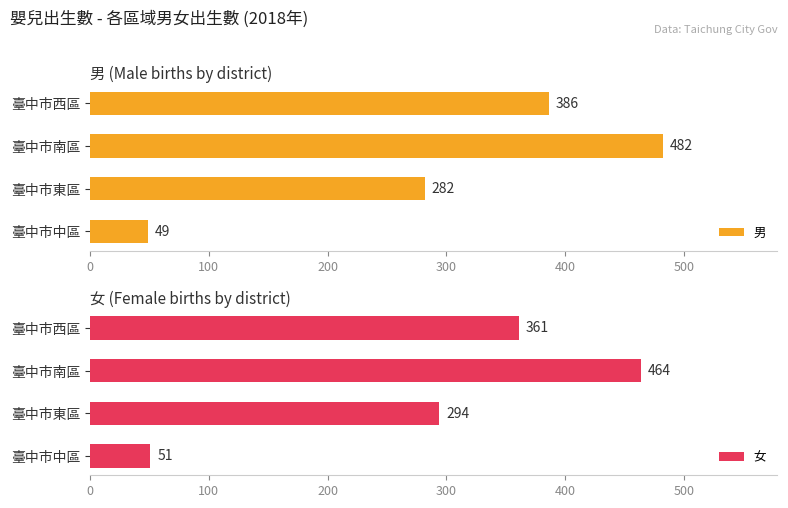

The value of 男 at 臺中市南區 is 482. True or false?

True